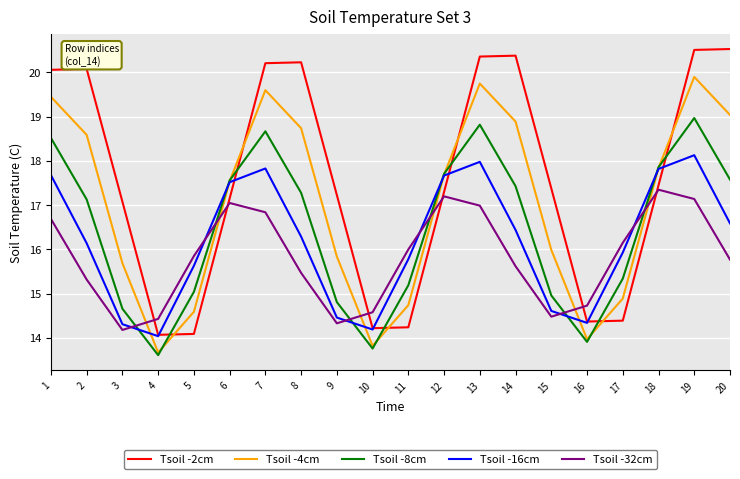

True or false: Tsoil -16cm has more than 0 points higher than both neighbors.

True